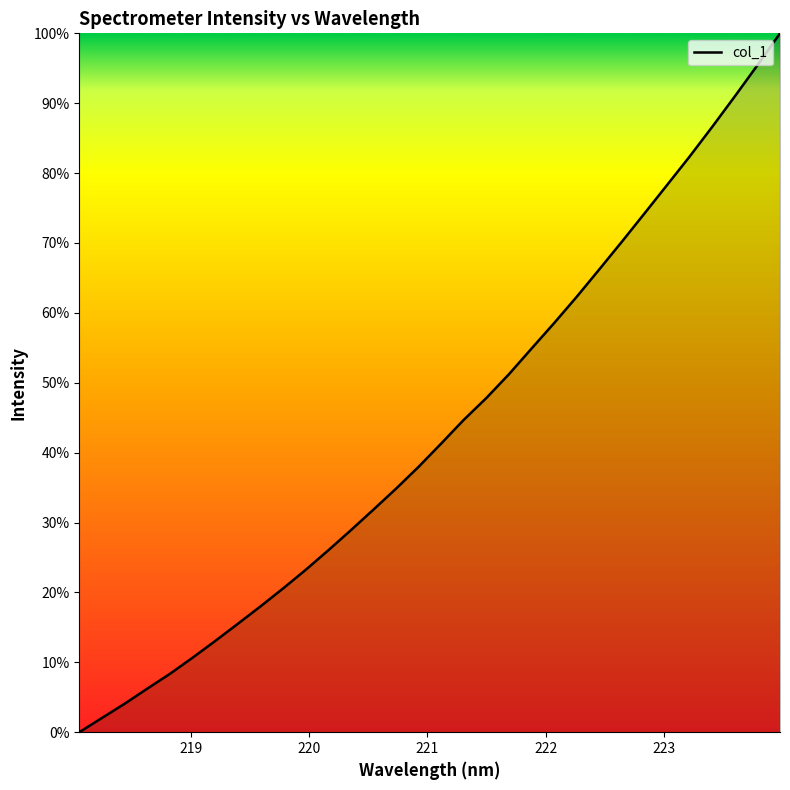

What is the greatest value displayed?

100.0